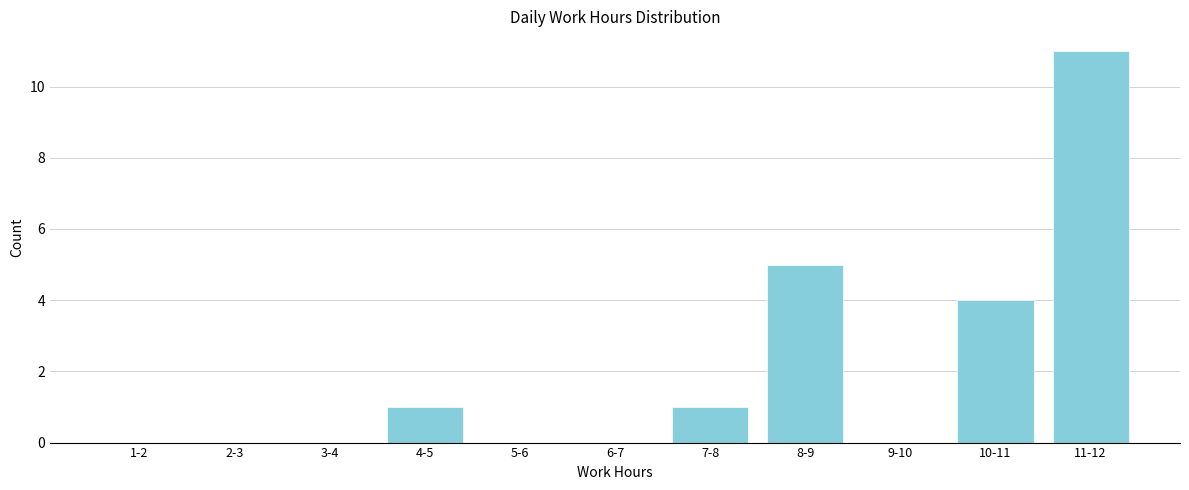

Reading left to right, list all the values displayed in this chart.

1-2=0	2-3=0	3-4=0	4-5=1	5-6=0	6-7=0	7-8=1	8-9=5	9-10=0	10-11=4	11-12=11